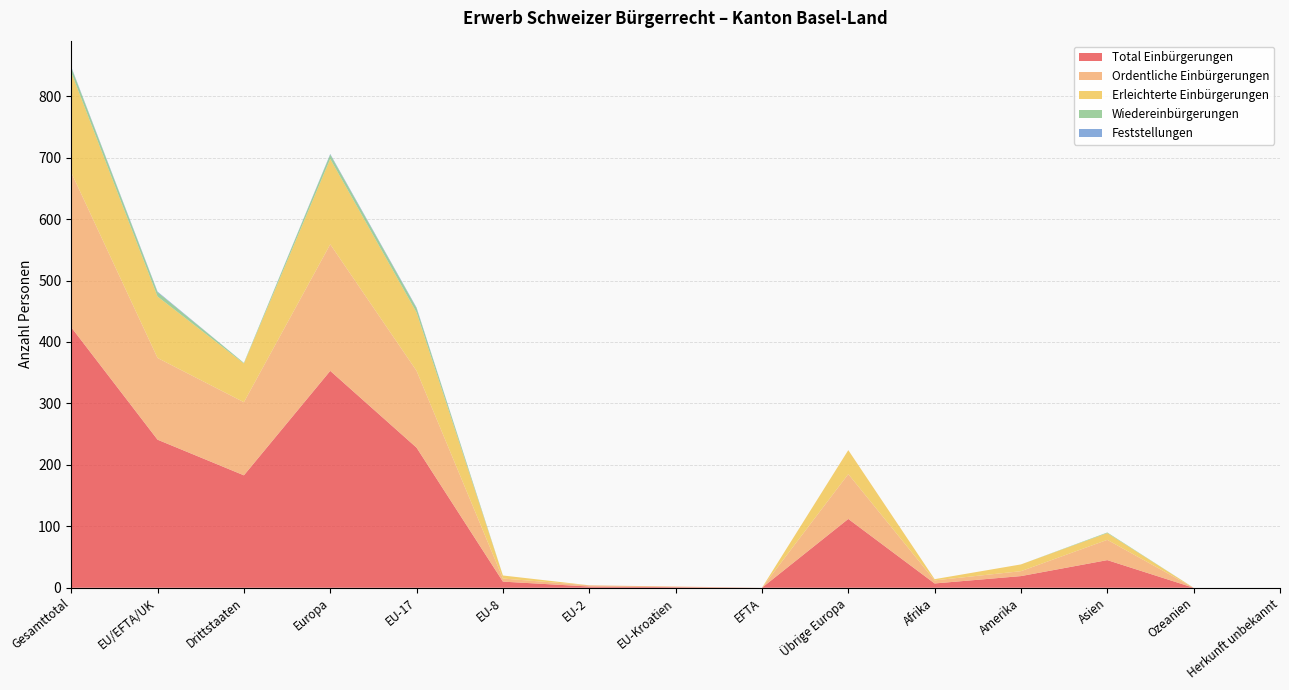

Reading right to left, list all the values displayed in this chart.

Total Einbürgerungen: Herkunft unbekannt=0	Ozeanien=0	Asien=45	Amerika=19	Afrika=7	Übrige Europa=112	EFTA=0	EU-Kroatien=1	EU-2=2	EU-8=10	EU-17=228	Europa=353	Drittstaaten=183	EU/EFTA/UK=241	Gesamttotal=424
Ordentliche Einbürgerungen: Herkunft unbekannt=0	Ozeanien=0	Asien=33	Amerika=8	Afrika=5	Übrige Europa=73	EFTA=0	EU-Kroatien=1	EU-2=2	EU-8=5	EU-17=125	Europa=206	Drittstaaten=119	EU/EFTA/UK=133	Gesamttotal=252
Erleichterte Einbürgerungen: Herkunft unbekannt=0	Ozeanien=0	Asien=11	Amerika=11	Afrika=2	Übrige Europa=39	EFTA=0	EU-Kroatien=0	EU-2=0	EU-8=5	EU-17=95	Europa=139	Drittstaaten=63	EU/EFTA/UK=100	Gesamttotal=163
Wiedereinbürgerungen: Herkunft unbekannt=0	Ozeanien=0	Asien=1	Amerika=0	Afrika=0	Übrige Europa=0	EFTA=0	EU-Kroatien=0	EU-2=0	EU-8=0	EU-17=7	Europa=7	Drittstaaten=1	EU/EFTA/UK=7	Gesamttotal=8
Feststellungen: Herkunft unbekannt=0	Ozeanien=0	Asien=0	Amerika=0	Afrika=0	Übrige Europa=0	EFTA=0	EU-Kroatien=0	EU-2=0	EU-8=0	EU-17=1	Europa=1	Drittstaaten=0	EU/EFTA/UK=1	Gesamttotal=1